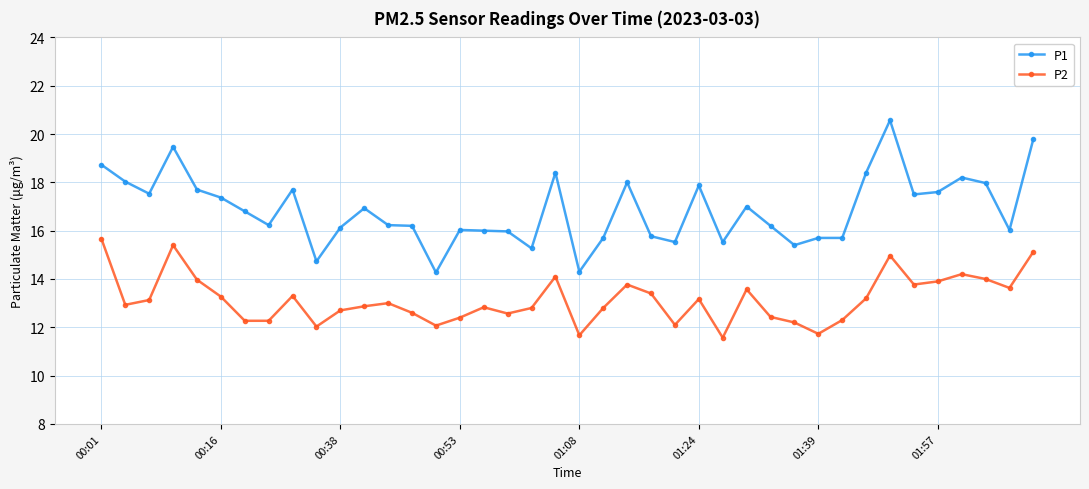

True or false: P2 has more than 2 interior local peaks.

True